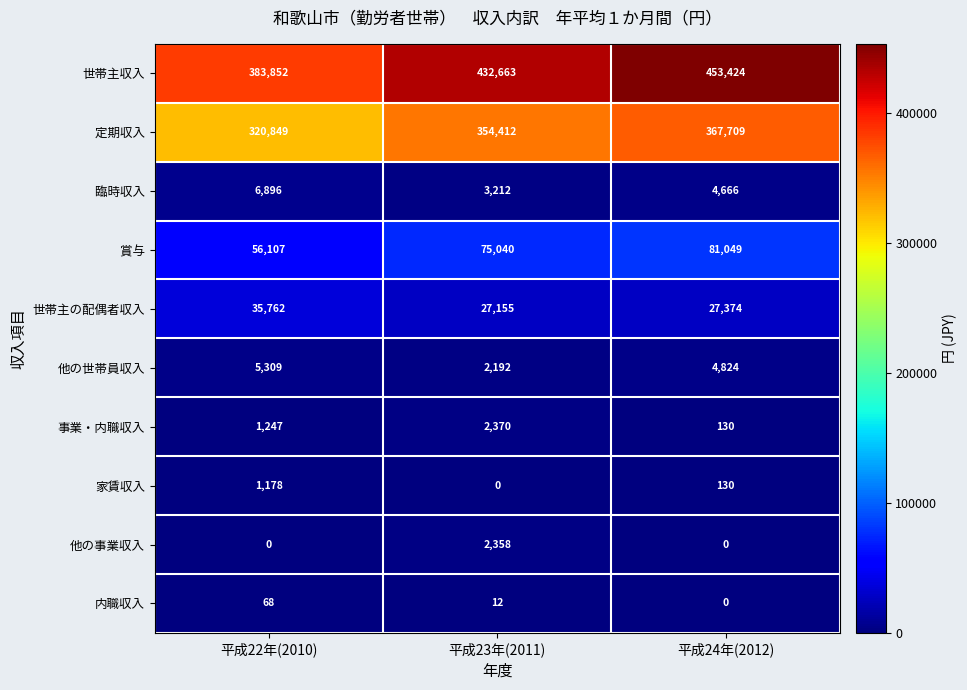

How many series are shown in this chart?

10